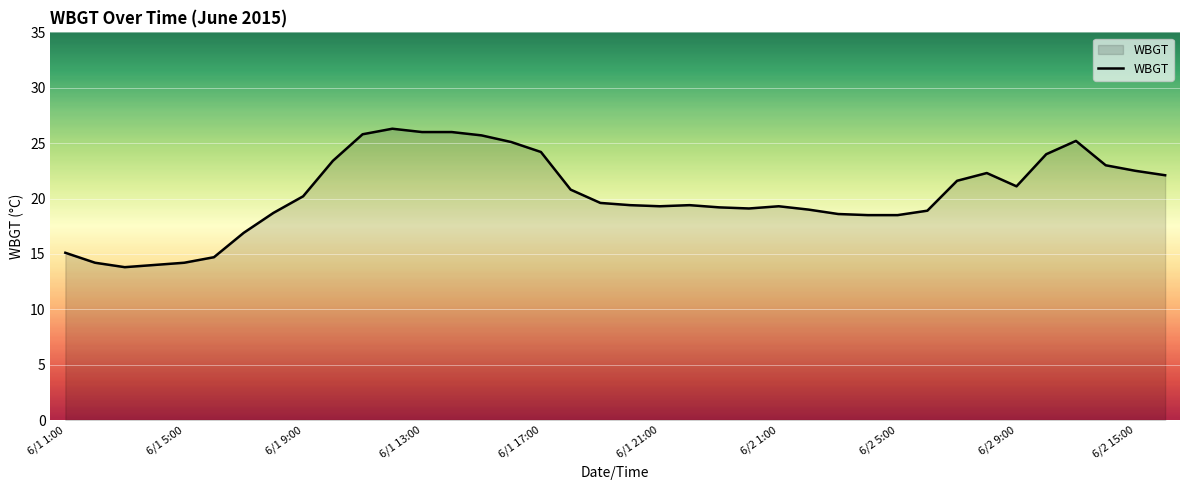

What is the maximum value shown in the chart?

26.3